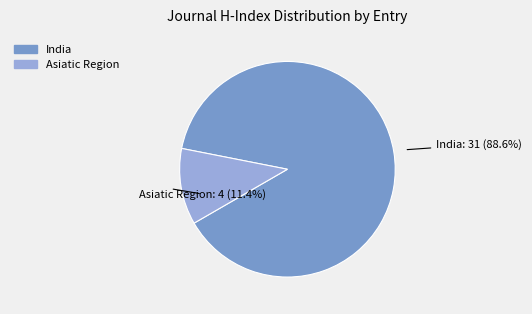

What is the smallest slice in the pie chart?

Asiatic Region